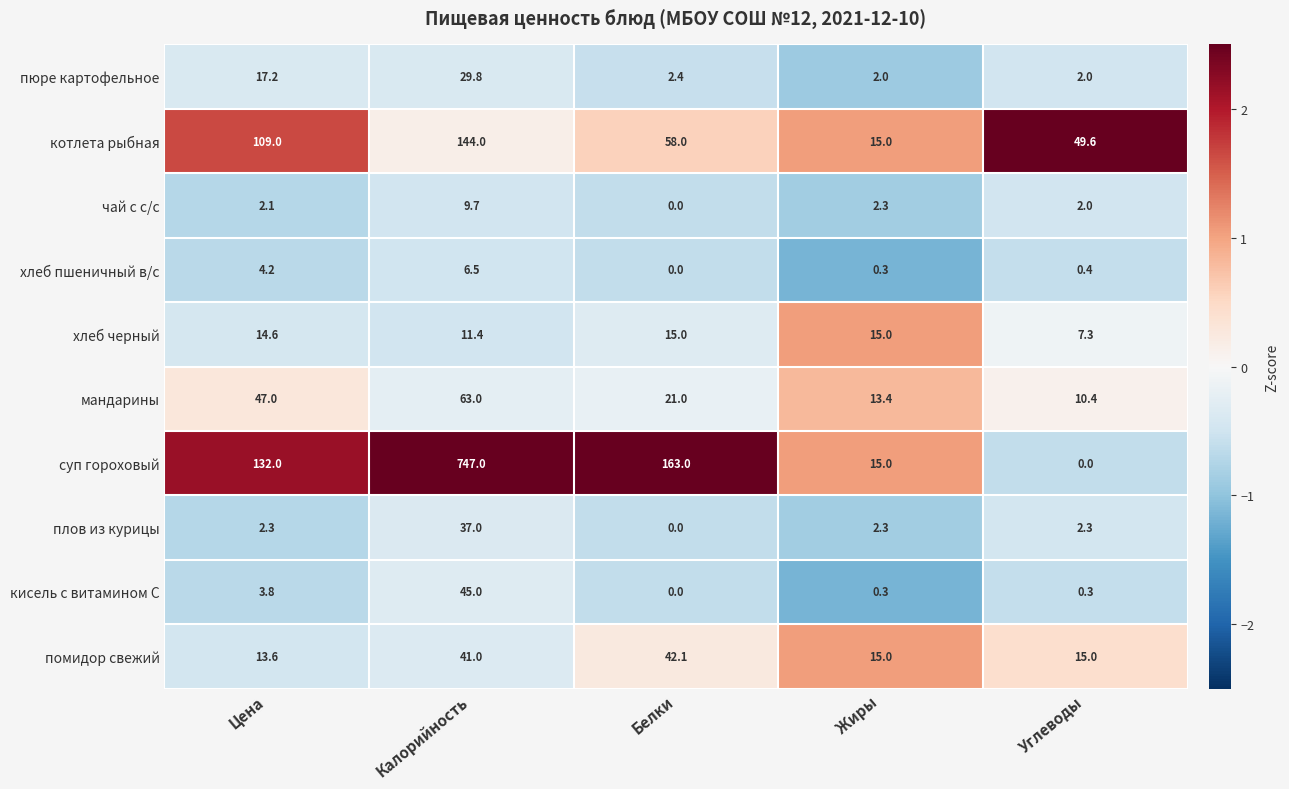

Which series has the largest range (max minus min)?

суп гороховый